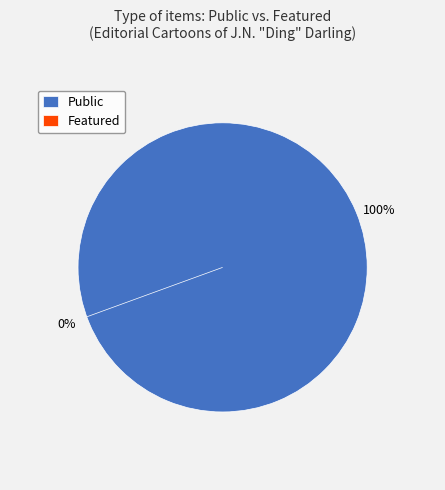

Between Featured and Public, which is larger?

Public